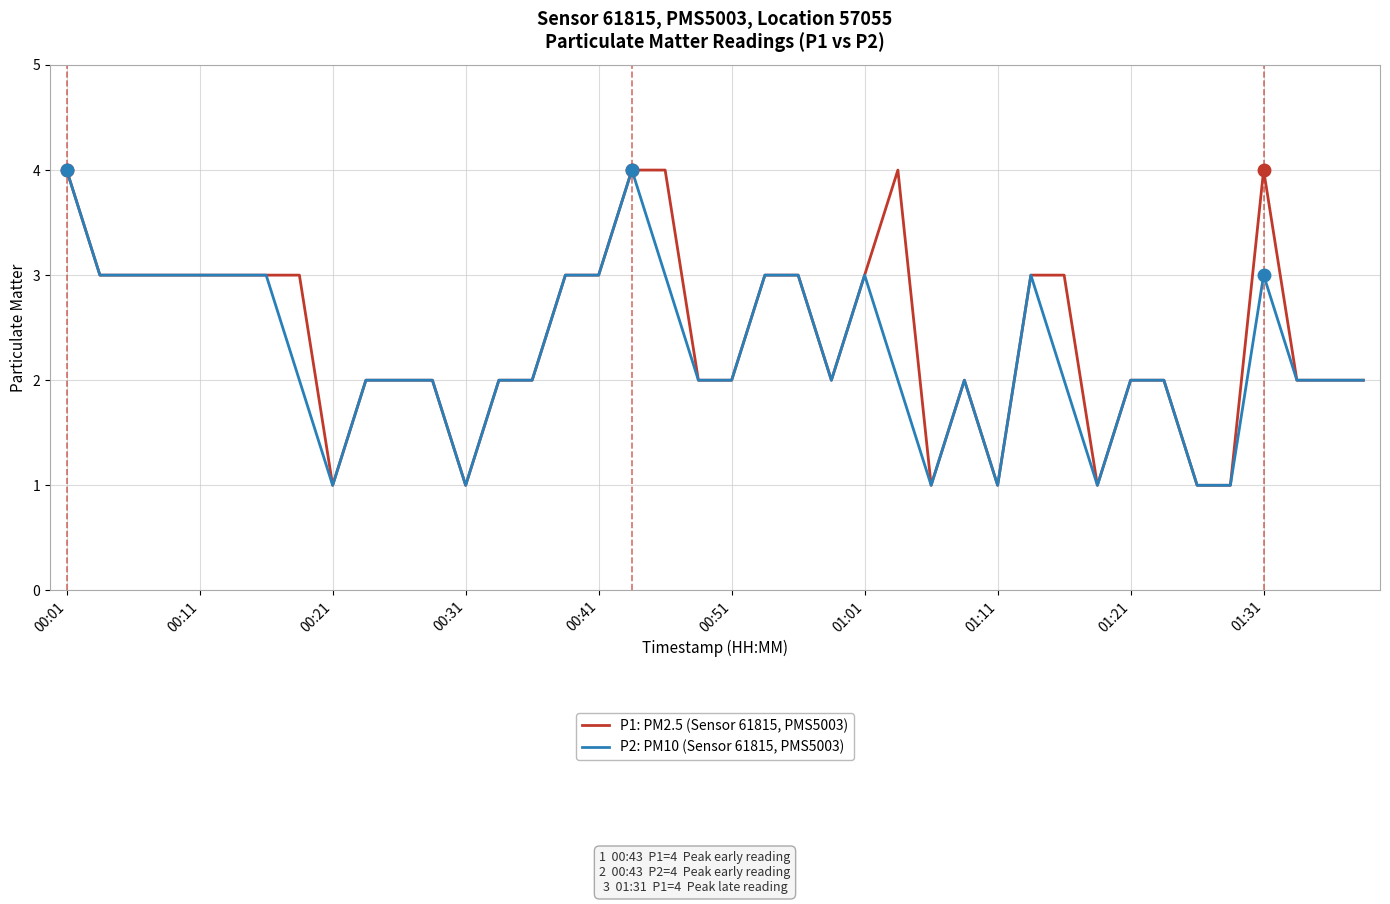

Rank the series by their average value, from lowest to highest.

P2: PM10 (Sensor 61815, PMS5003), P1: PM2.5 (Sensor 61815, PMS5003)